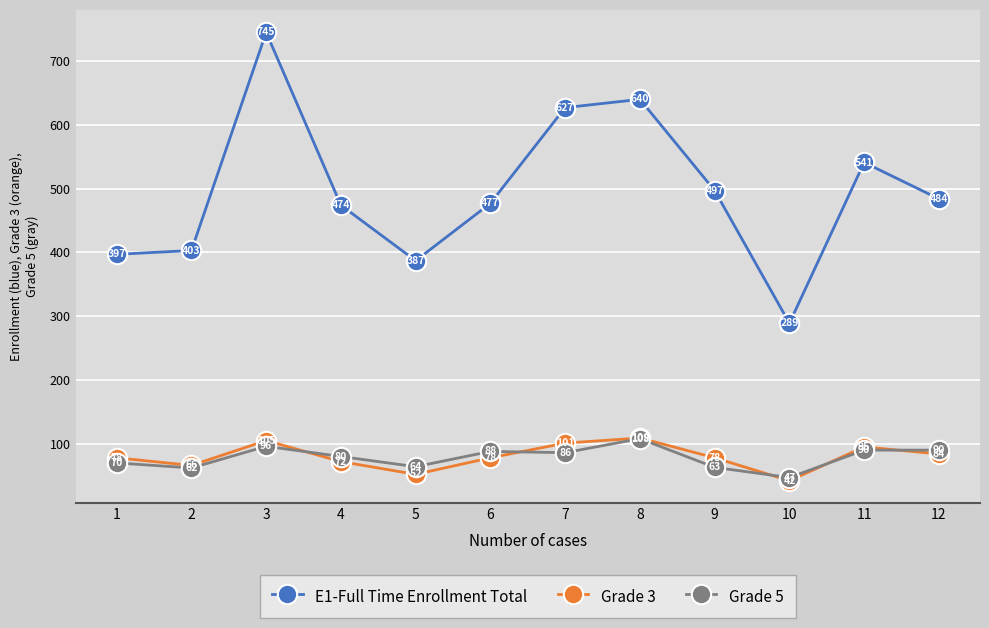

In Grade 3, how many points are lower than both neighbors (excluding endpoints)?

3